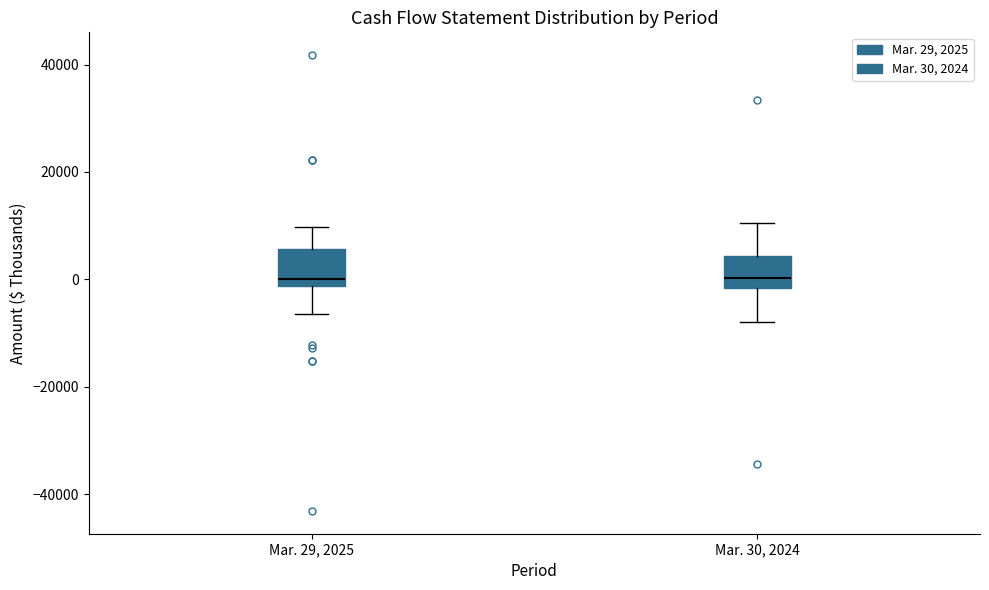

Reading left to right, read every box against the y-axis: the position of its median line, the range the box covers, and the ends of its whiskers. The values are not printed on the chart, so give them approximately, as read against the axis.

Mar. 29, 2025: median 0, box -2000 to 6000, whiskers -6000 to 10000
Mar. 30, 2024: median 0, box -2000 to 4000, whiskers -8000 to 10000